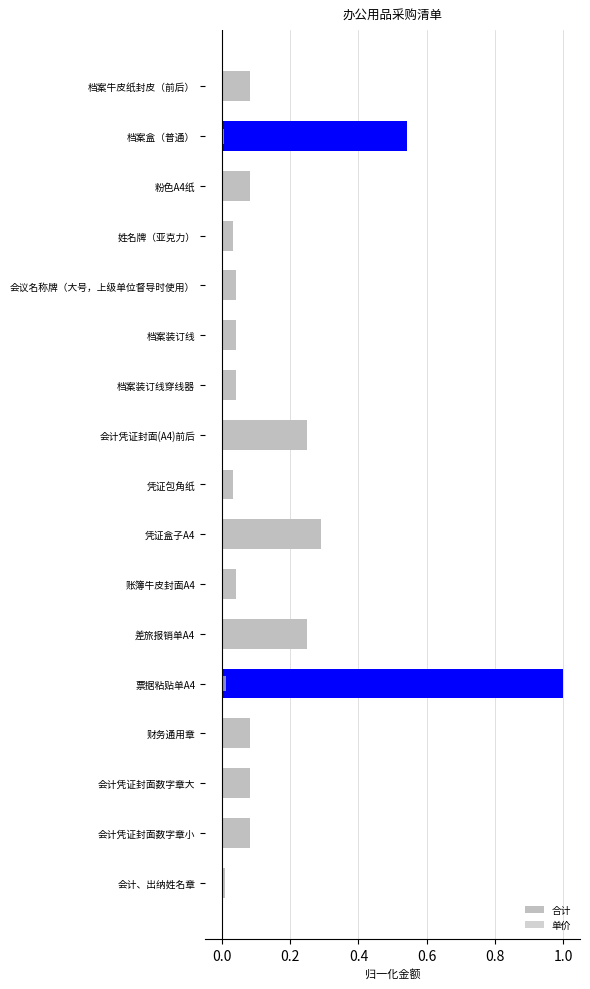

What is the spread (max minus min) of values at 会计凭证封面(A4)前后?

0.2